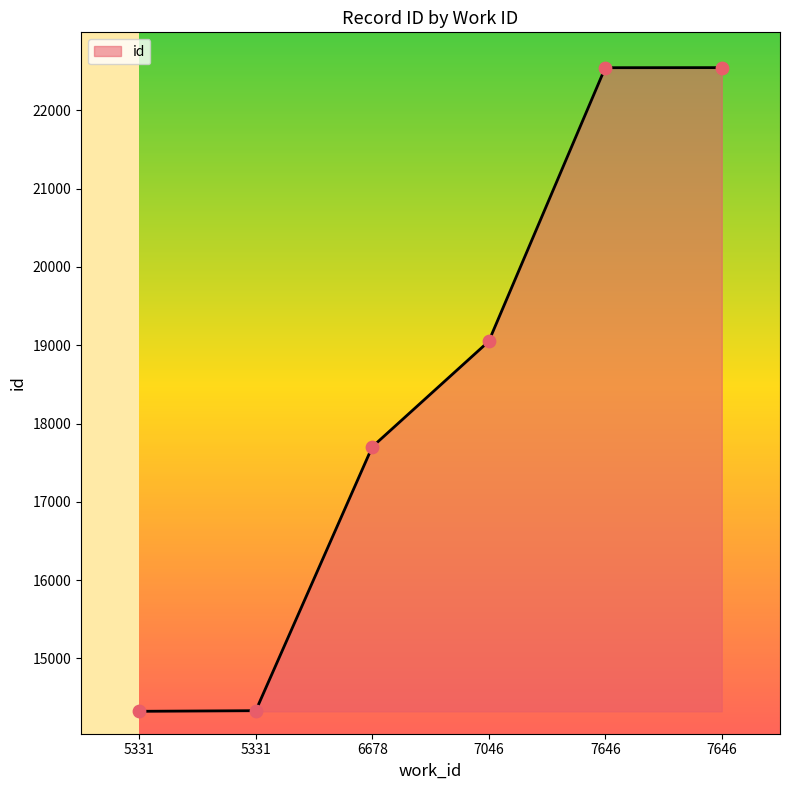

What is the change in value from 6678 to 7646?

+4845